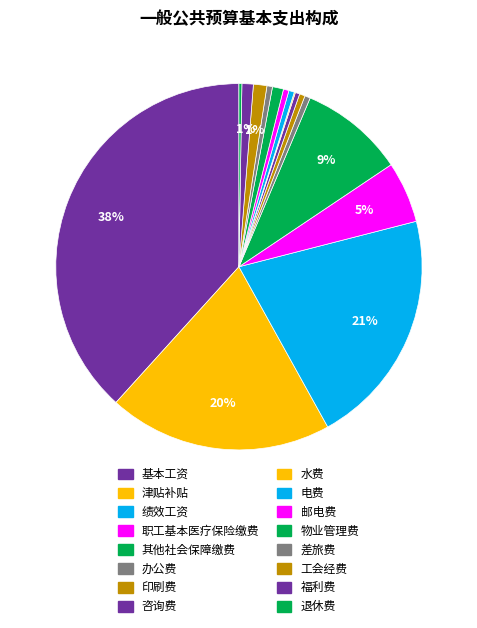

Which category has the smallest portion of the pie?

水费